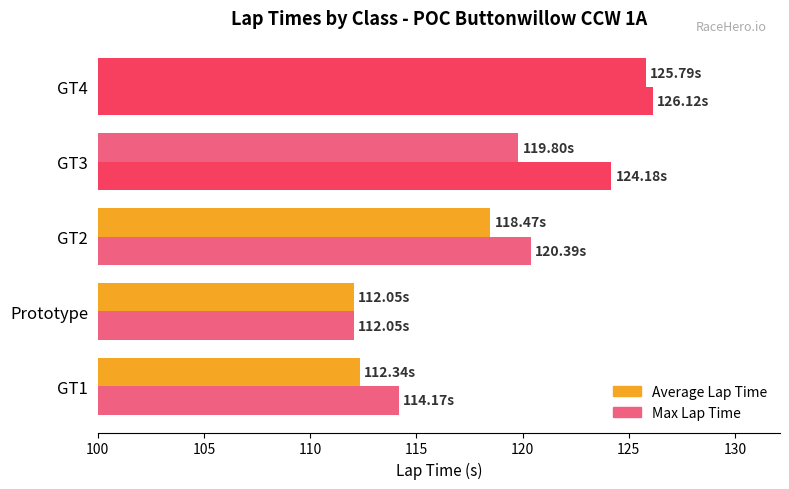

How many distinct data groups are displayed?

2